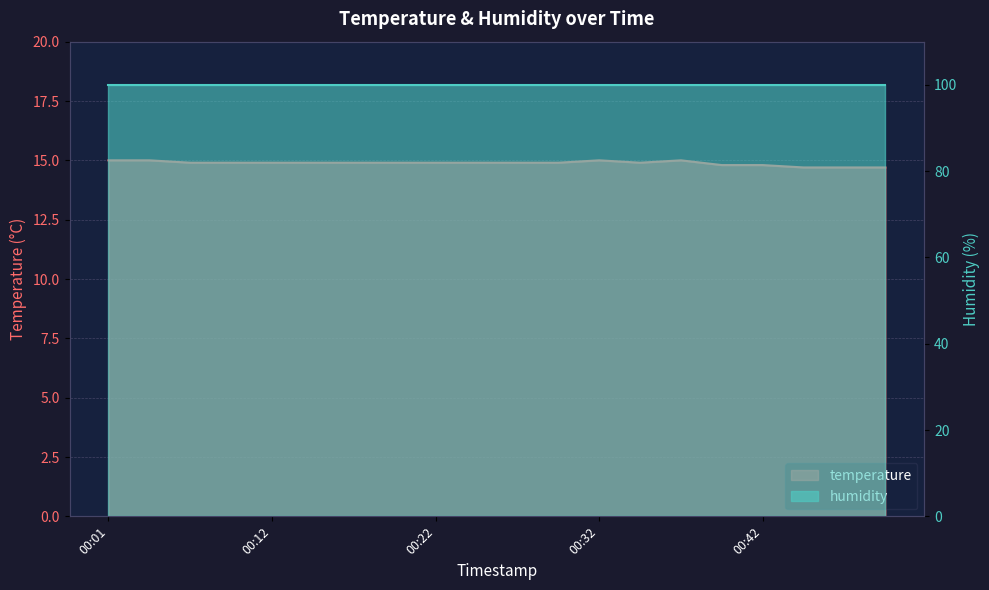

True or false: the data shows 14.9 at 00:12.

True